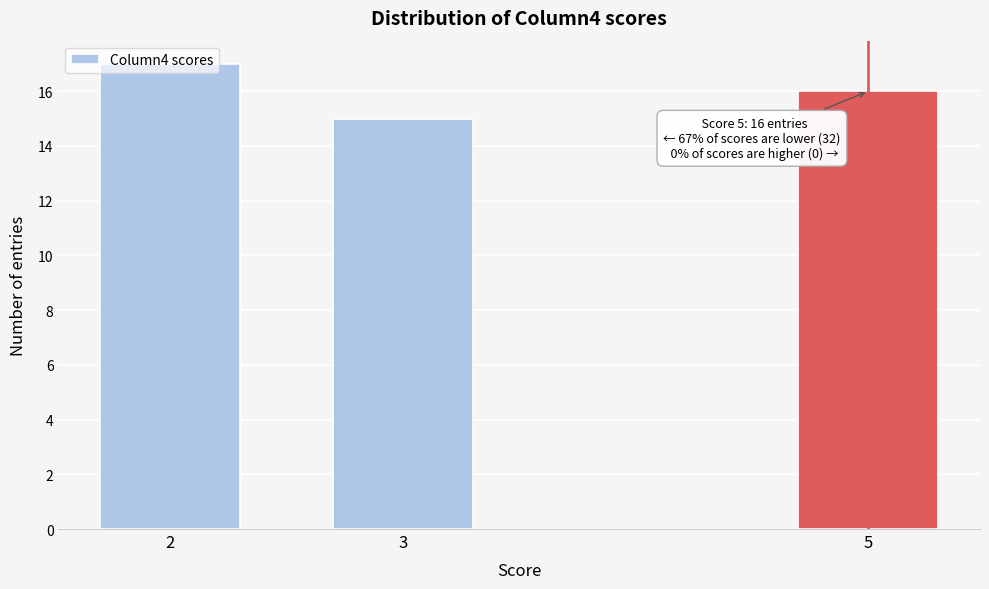

What is the change in value from 3 to 5?

+1